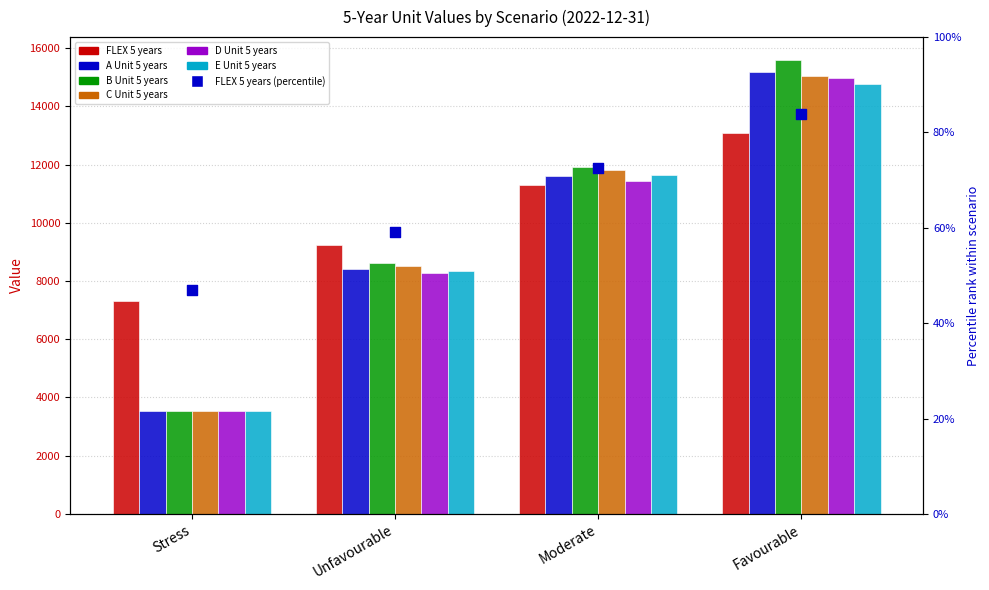

At which category is the sum across all series the highest?

Favourable